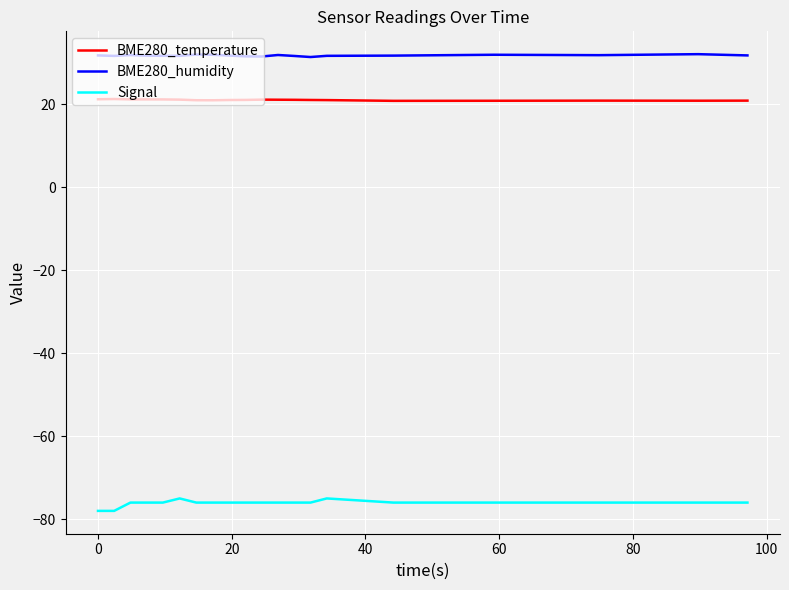

What are all the series names shown in the legend?

BME280_temperature, BME280_humidity, Signal